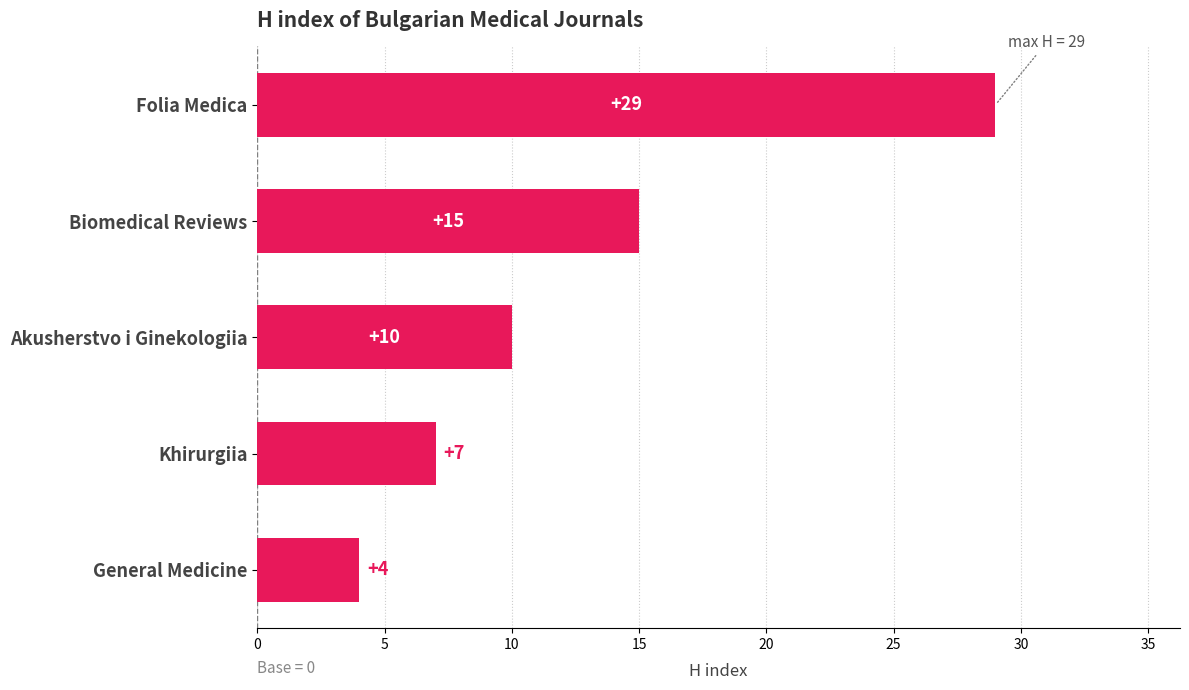

Reading bottom to top, what are all the values shown in this chart?

General Medicine=4	Khirurgiia=7	Akusherstvo i Ginekologiia=10	Biomedical Reviews=15	Folia Medica=29